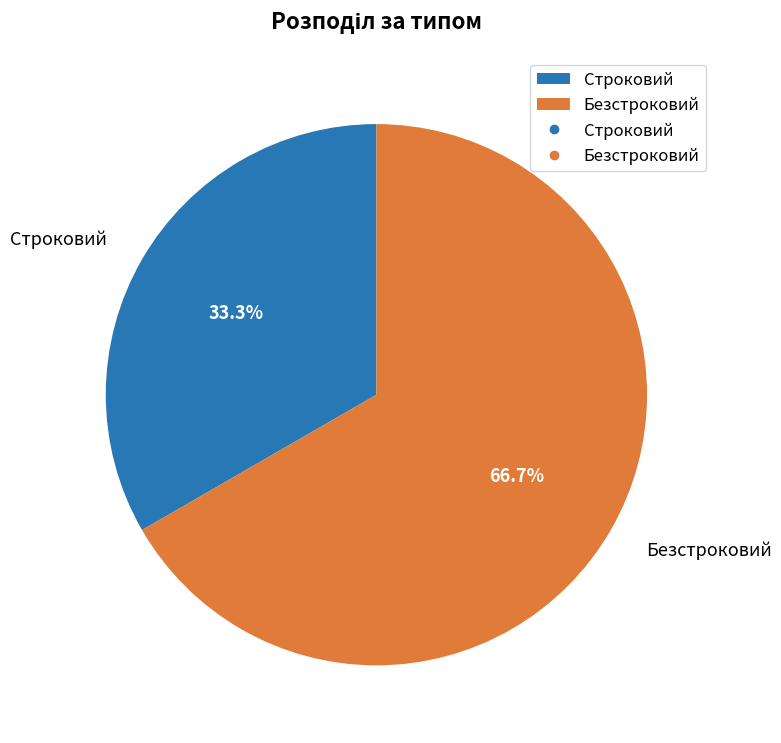

Is it true that Строковий is 33% of the pie?

True